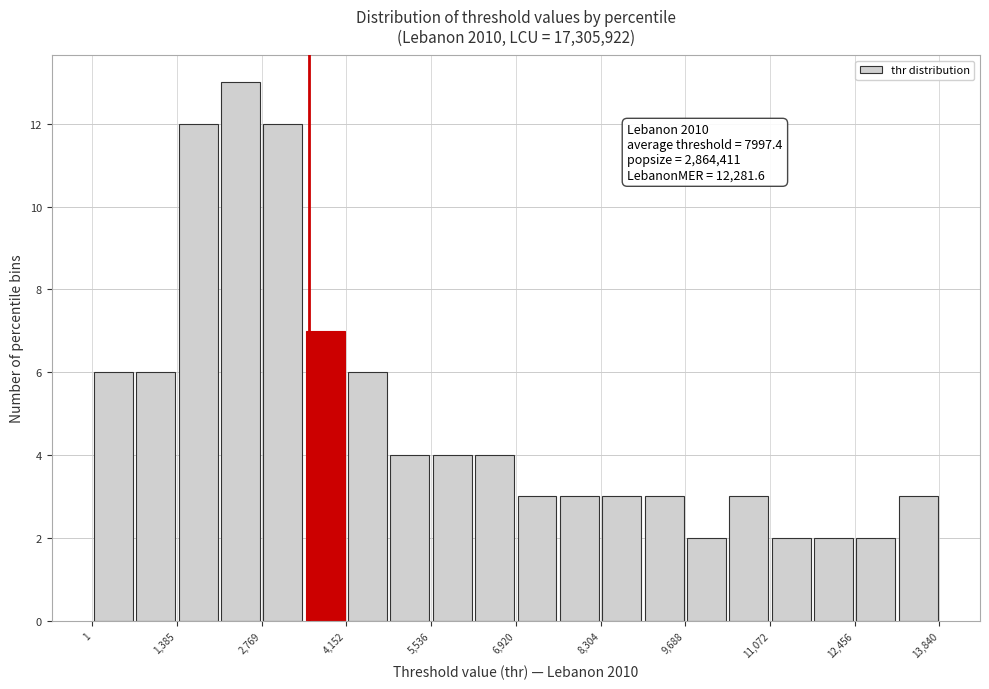

Around what value on the x-axis is the tallest bar? Give the approximate position of its centre, as read against the axis.

2400